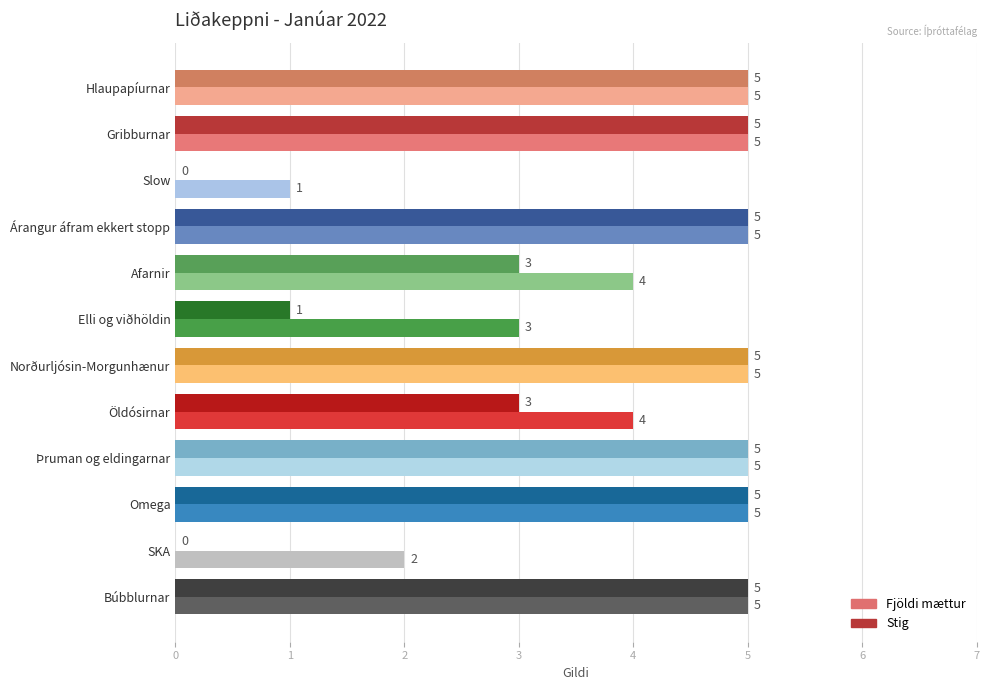

What is the average value of the Fjöldi mættur series?

4